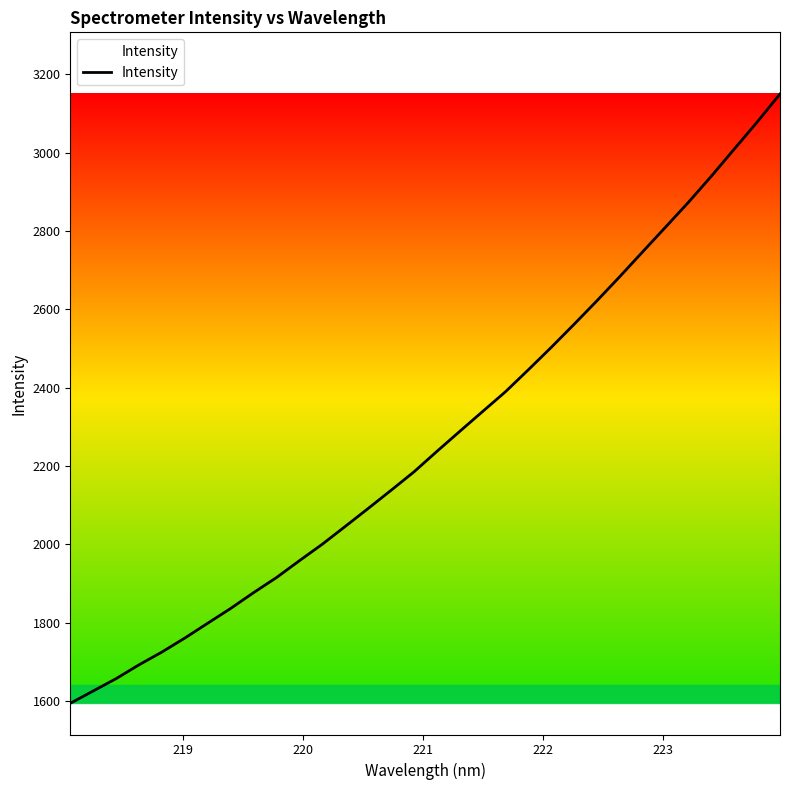

Does the chart have visible grid lines?

No